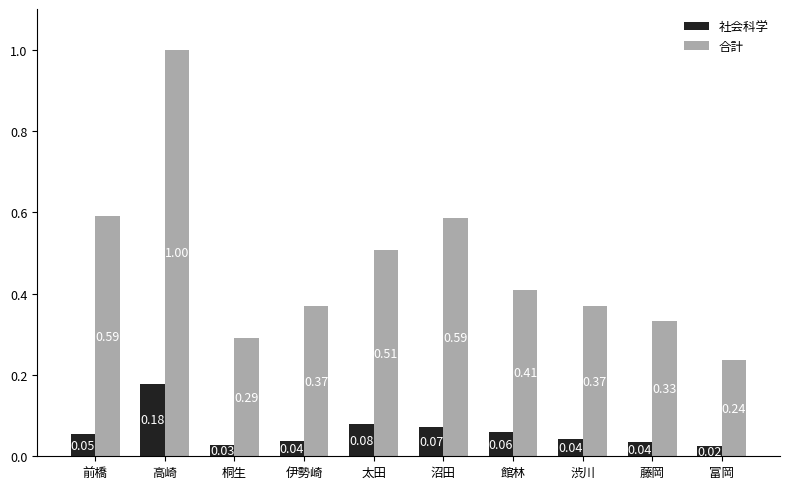

Where is 社会科学 nearest to the value 0?

富岡